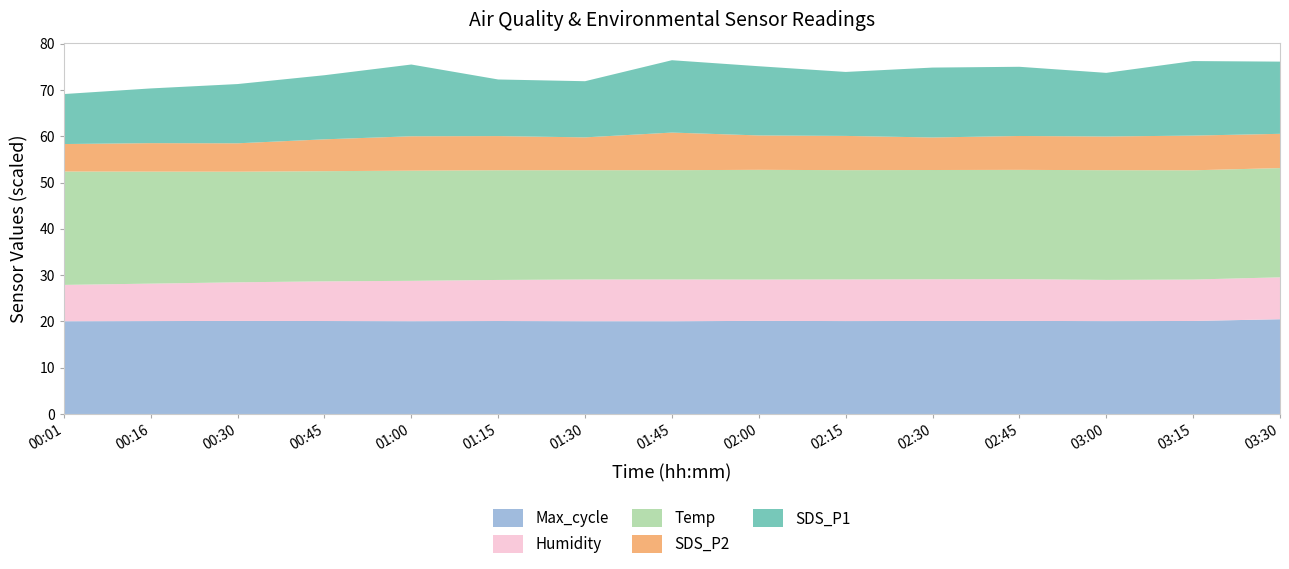

What is the maximum value for Max_cycle?

20.5